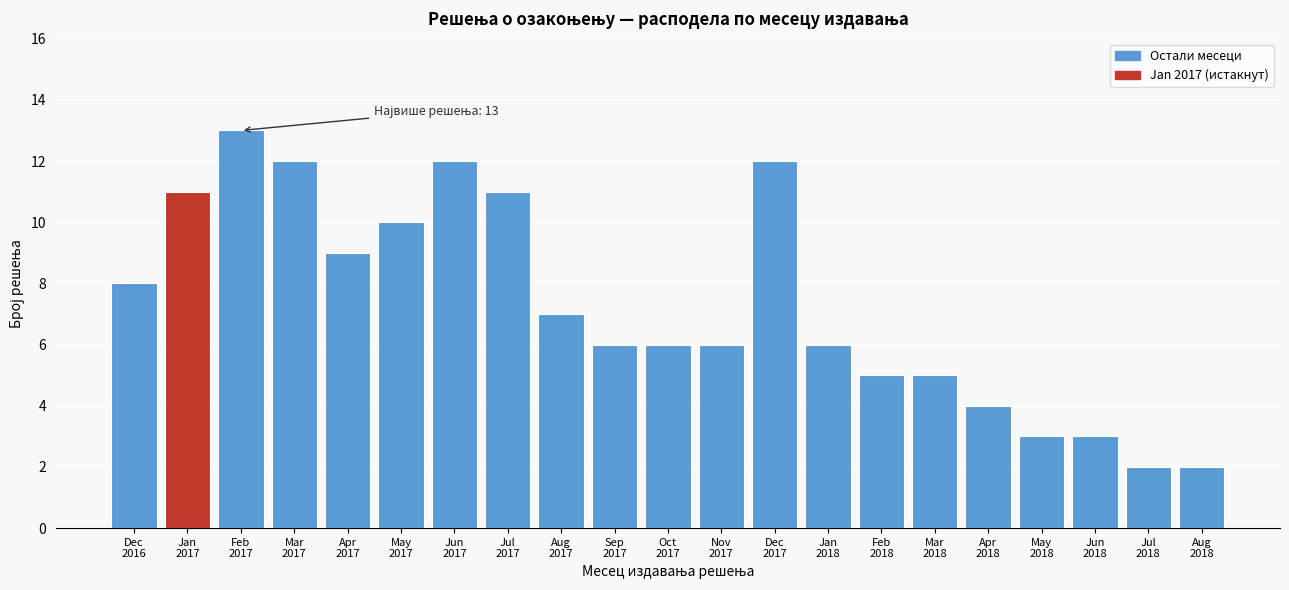

Reading left to right, extract all data points from this chart.

8	11	13	12	9	10	12	11	7	6	6	6	12	6	5	5	4	3	3	2	2